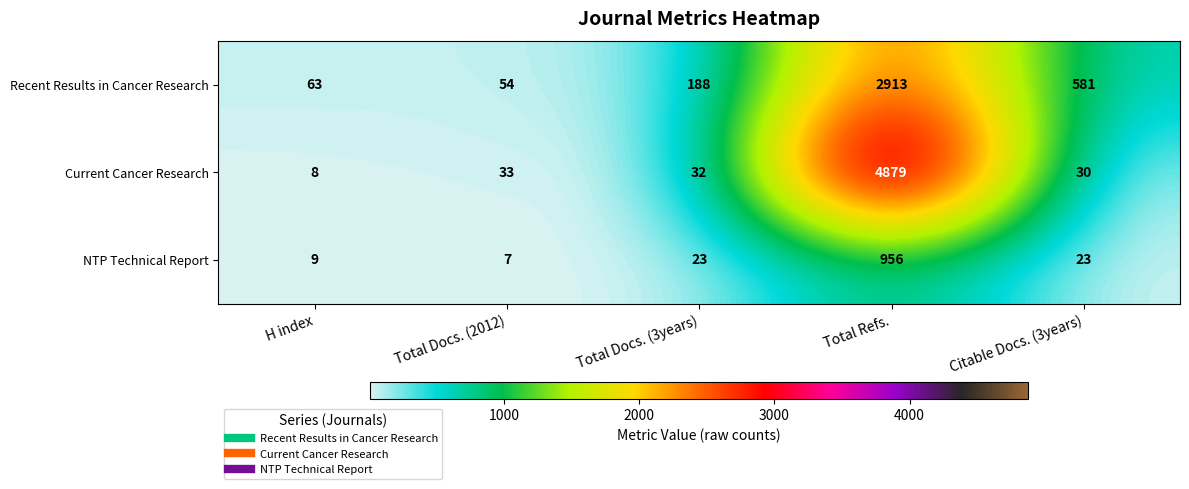

How many values in the NTP Technical Report series are below 23?

2